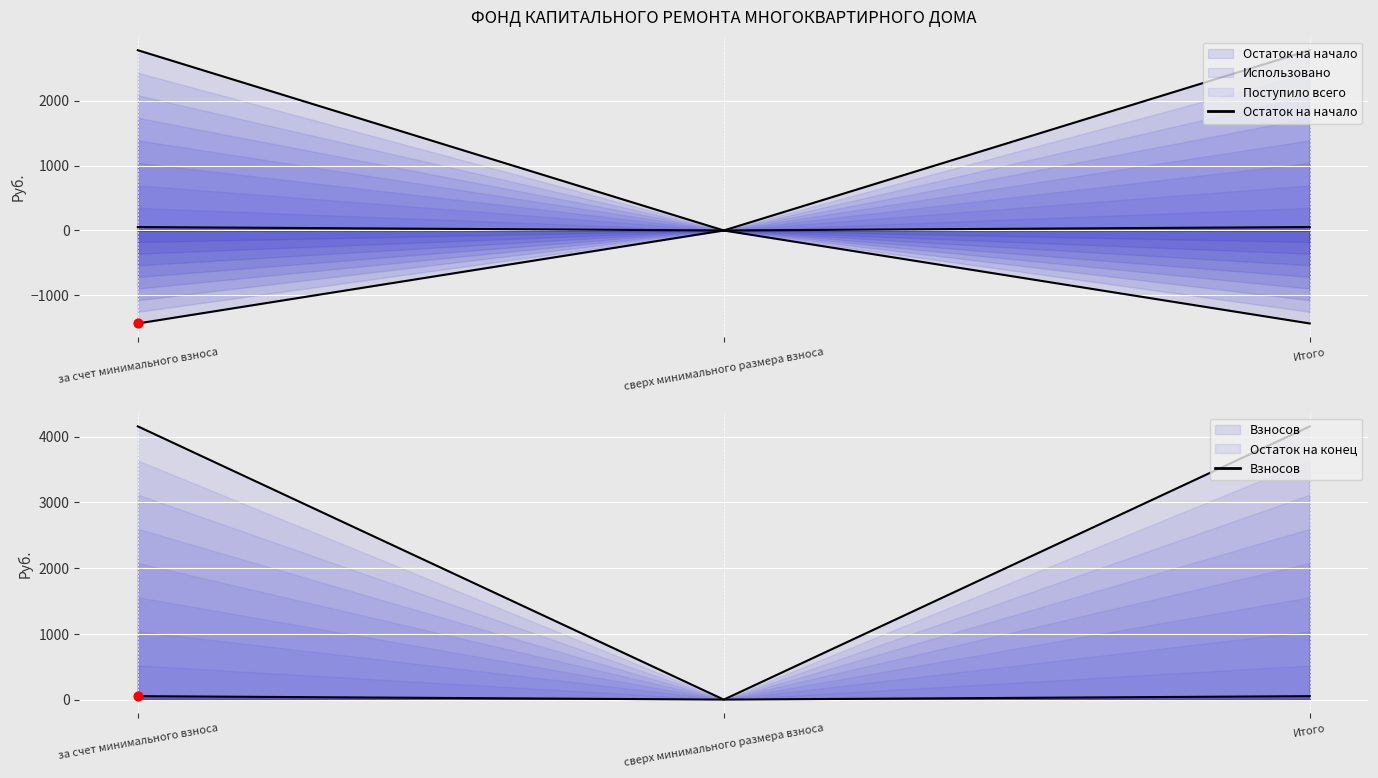

Which series contains the highest Y value?

Взносов